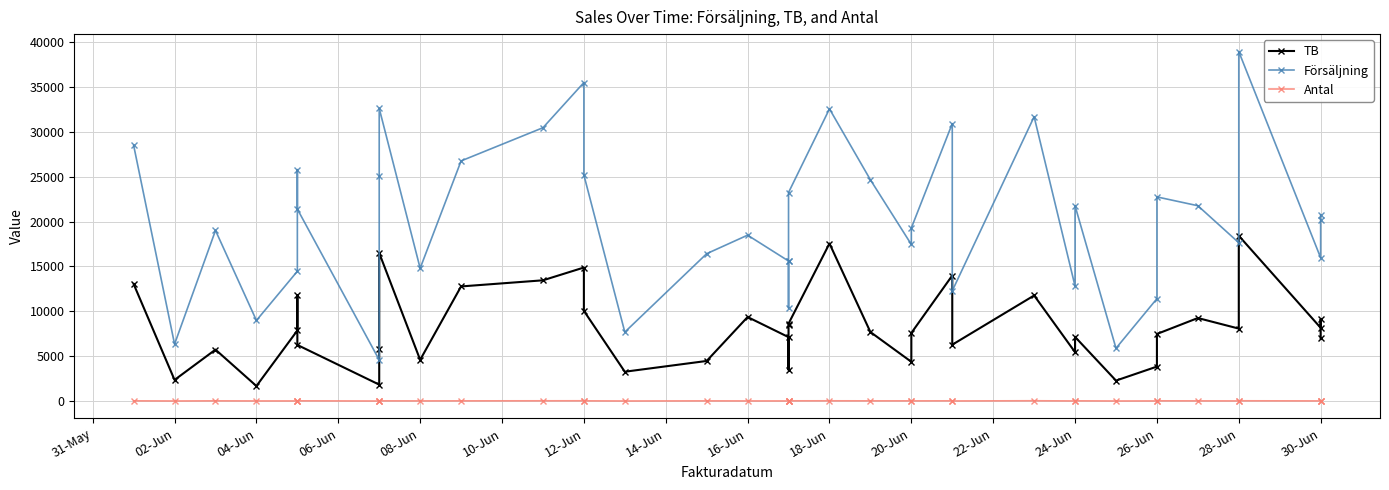

Does the chart have visible grid lines?

Yes